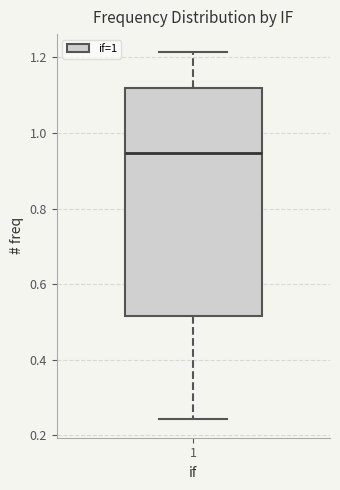

Where does the upper whisker of the box at x = 1 end on the y-axis? The values are not printed on the chart, so give them approximately, as read against the axis.

1.22